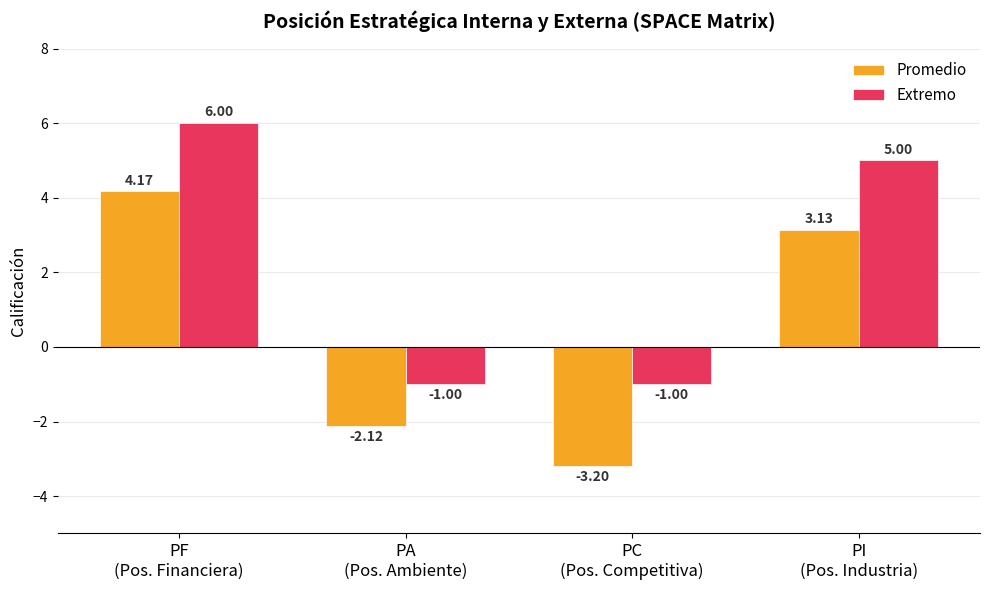

List the series in order of their peak value, highest first.

Extremo, Promedio